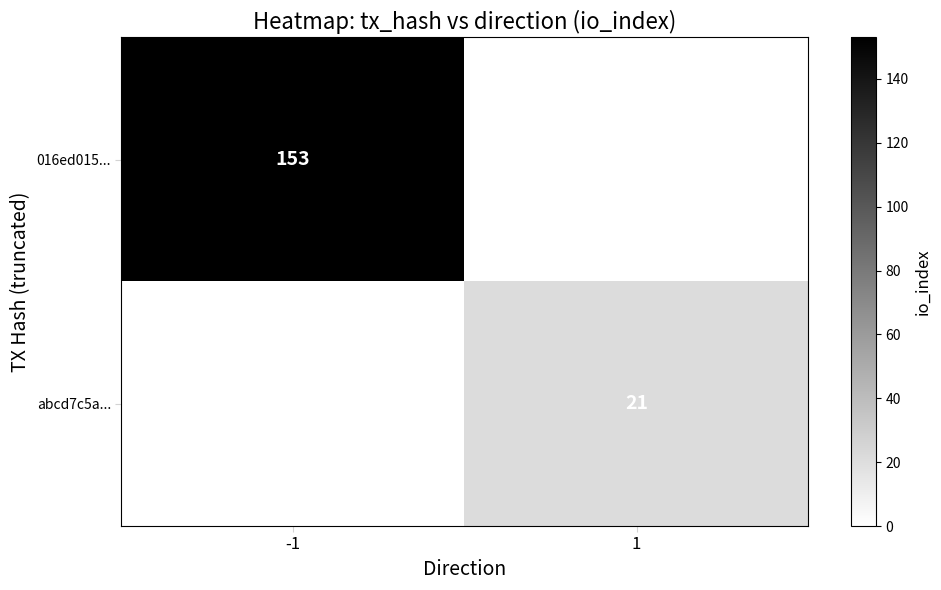

True or false: 016ed015... has a value of 153 at -1.

True